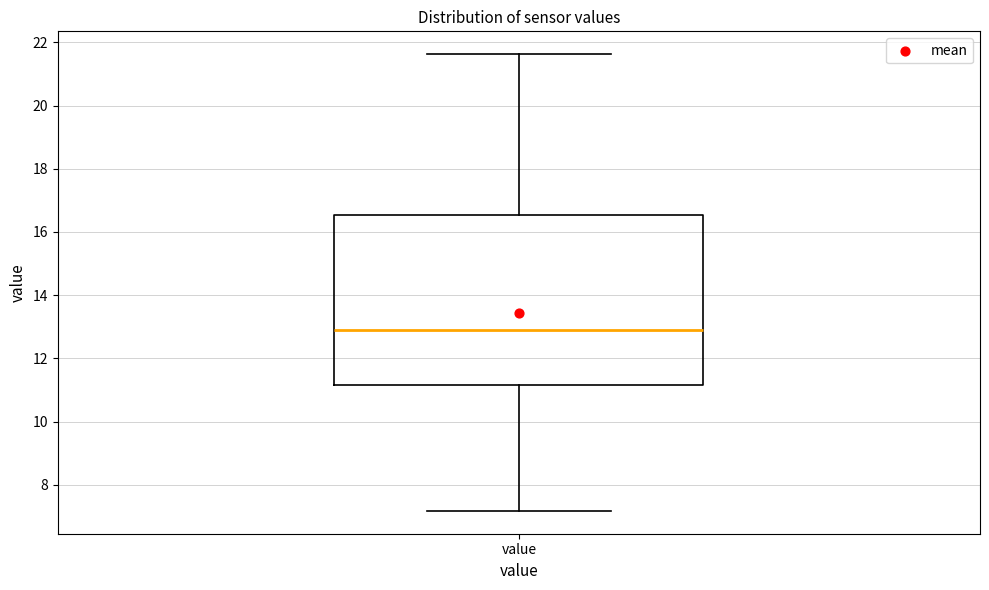

Where is the upper edge of the box for value on the y-axis? The values are not printed on the chart, so give them approximately, as read against the axis.

16.6